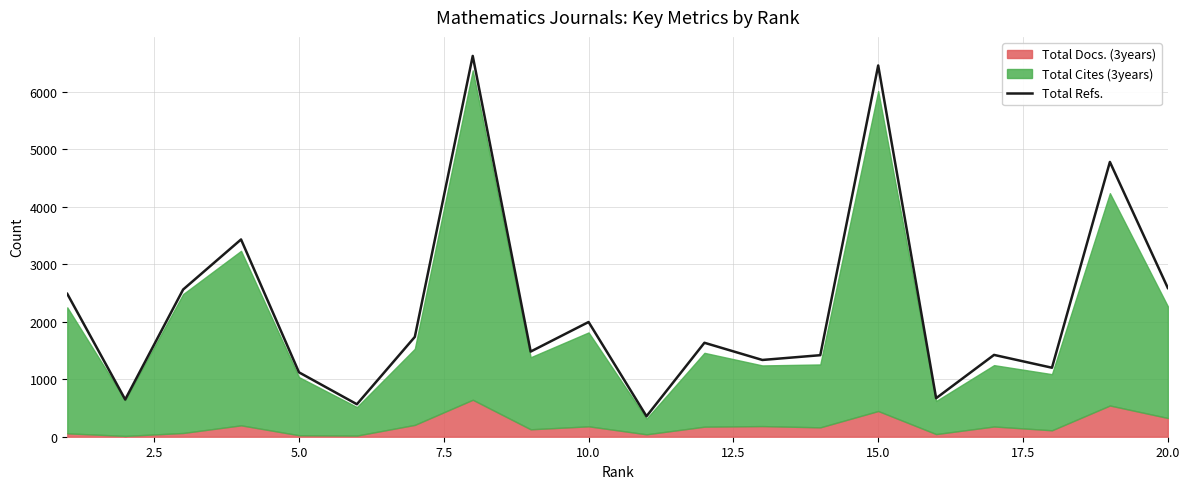

The chart shows a value of 2400 at 15.0. True or false?

False